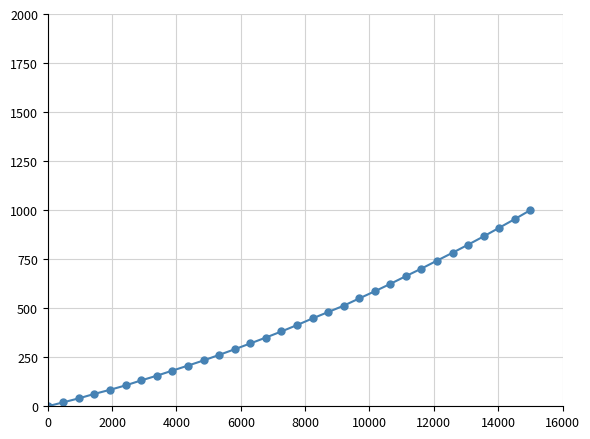

What is the value of the 26th point from the left?

742.6